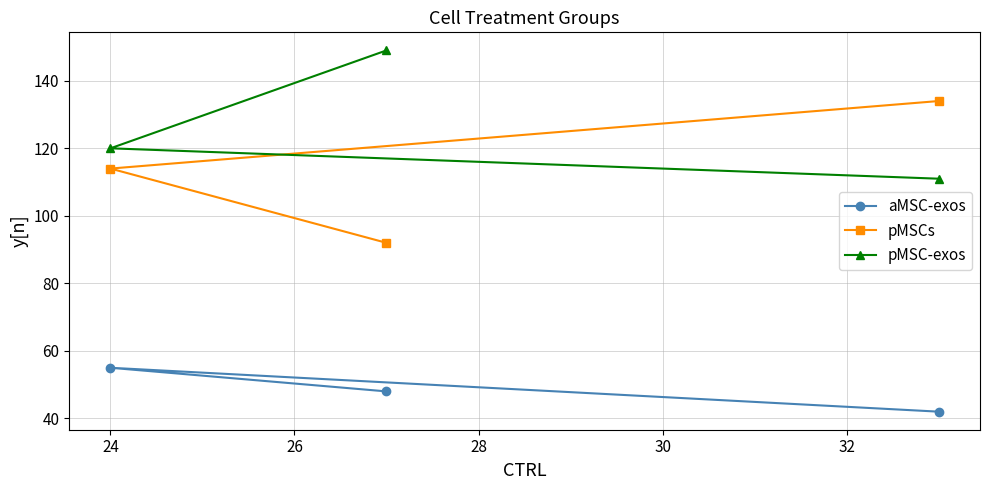

Which series has the largest total across all categories?

pMSC-exos